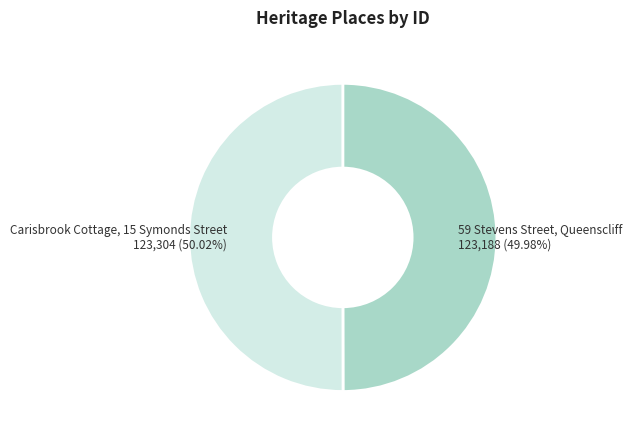

True or false: 59 Stevens Street, Queenscliff accounts for 38% of the total.

False